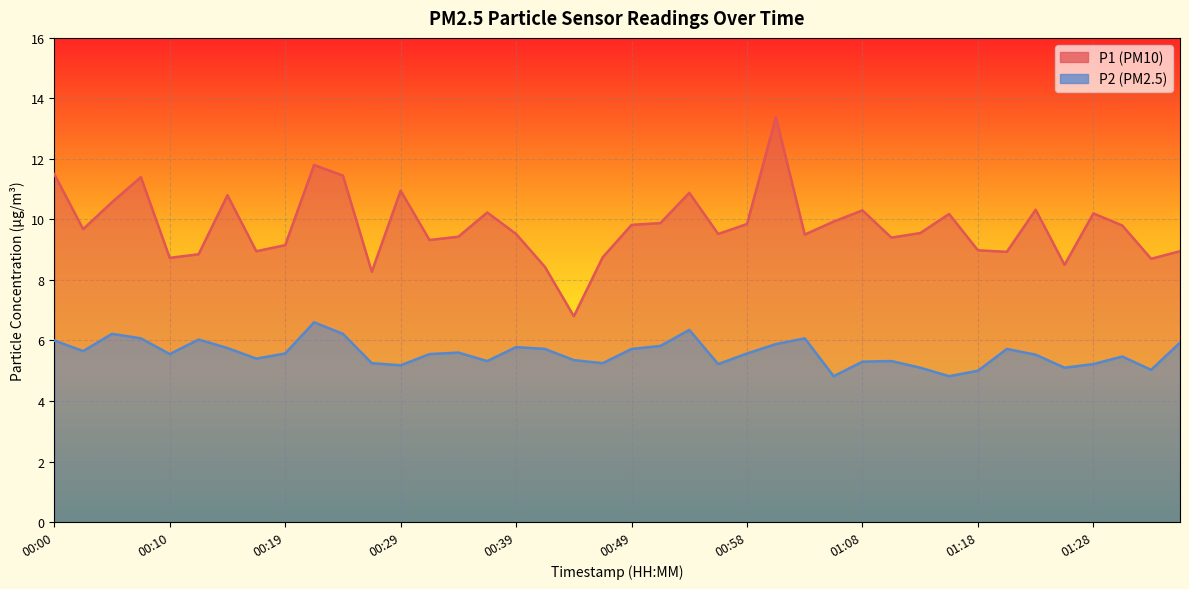

How many categories are shown in the chart?

40